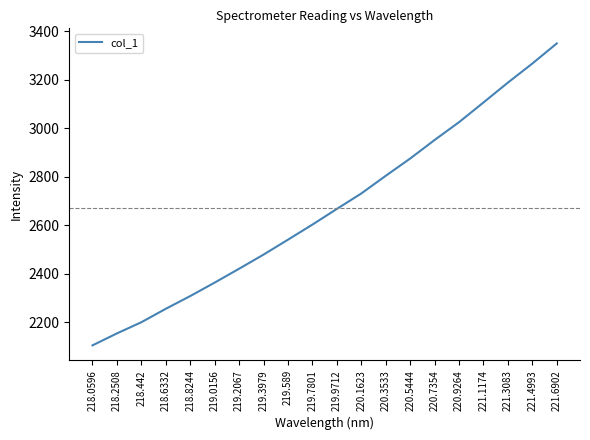

What is the average value?

2669.9